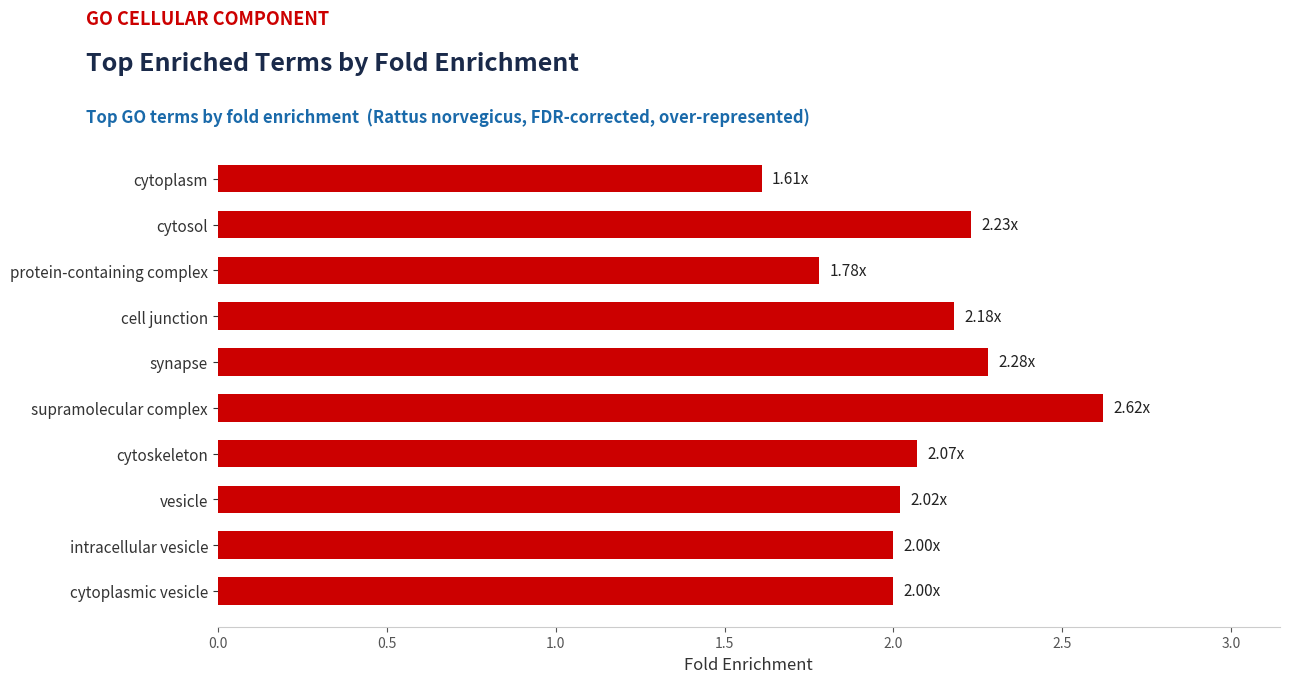

What is the sum of the values at intracellular vesicle and cytoskeleton?

4.1